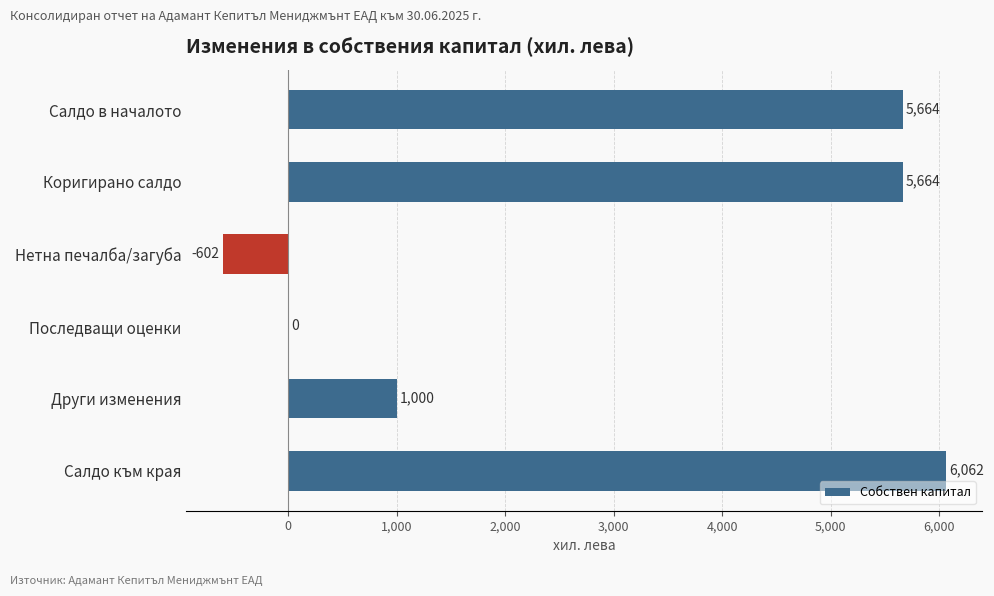

At which label is the value closest to 2730?

Други изменения